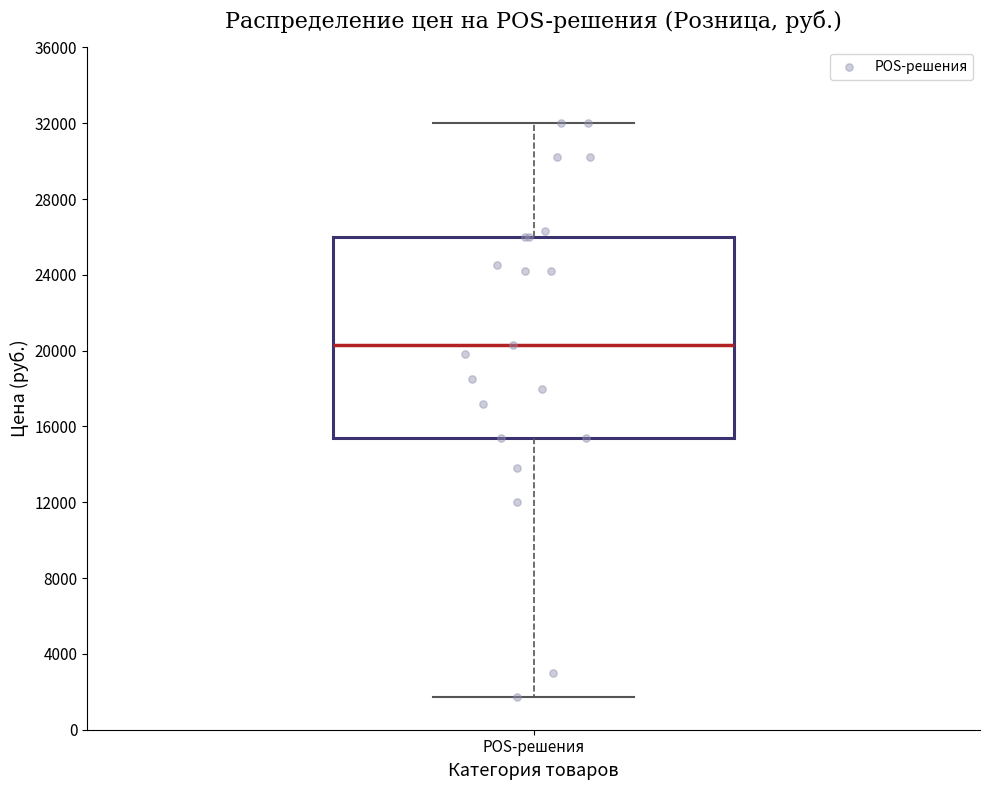

Where does the median line of the box for POS-решения sit on the y-axis? The values are not printed on the chart, so give them approximately, as read against the axis.

20500